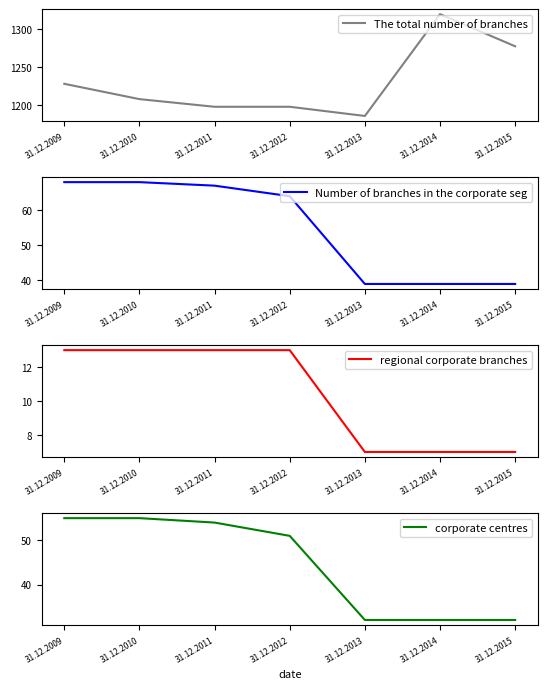

How many values in the regional corporate branches series are below 13?

3